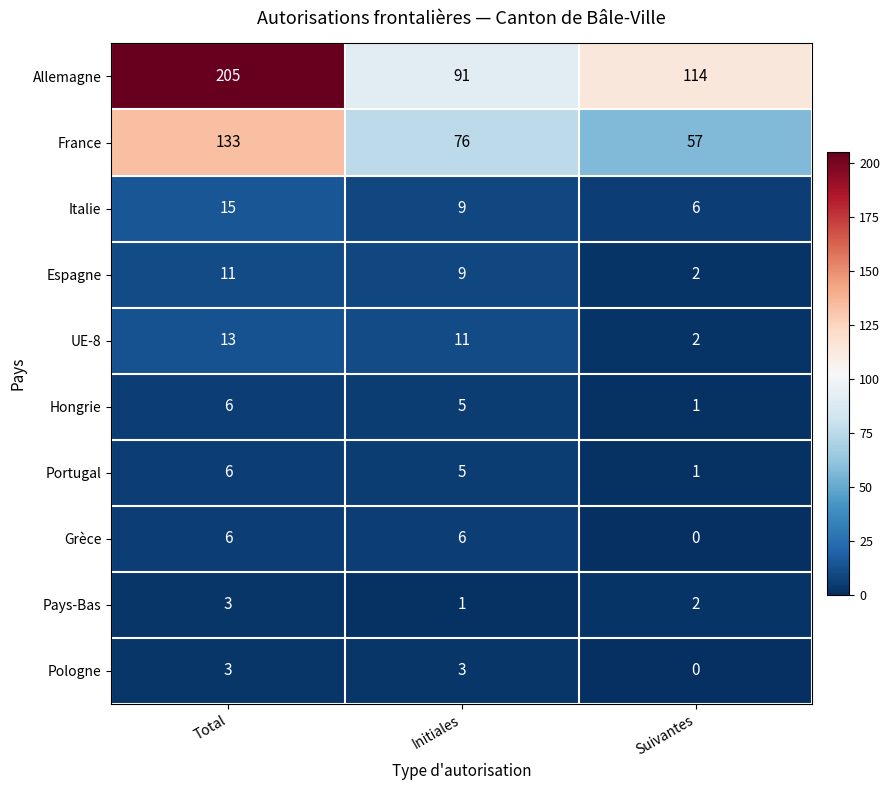

How many data points does each series have?

3